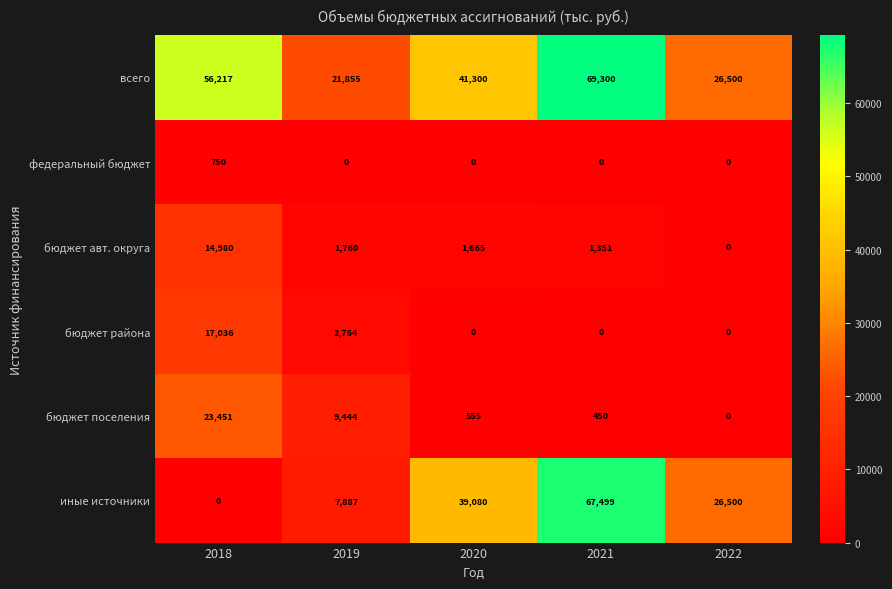

Which series has the largest range (max minus min)?

иные источники